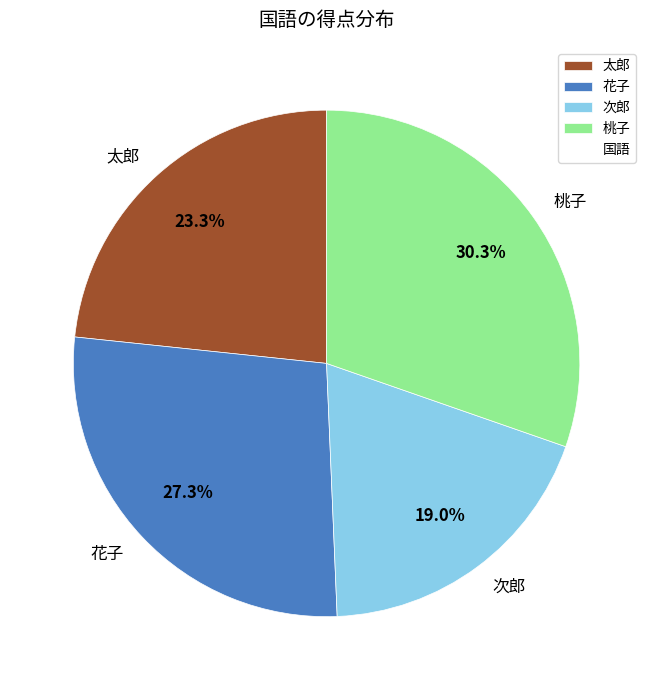

What percentage is the 太郎 slice, to the nearest percent?

23%